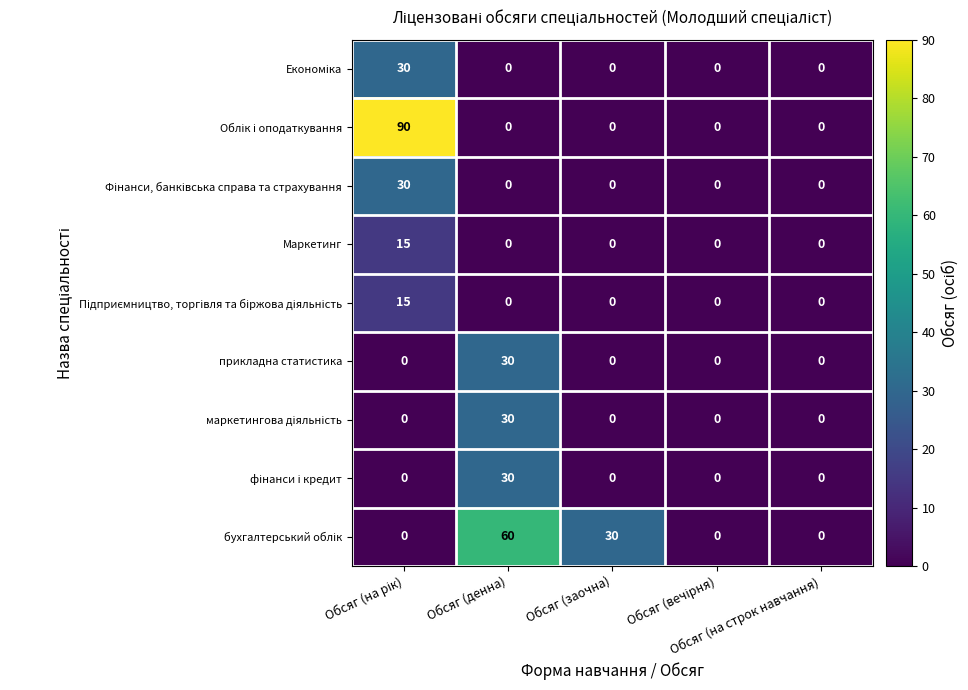

What is the average value of the Економіка series?

6